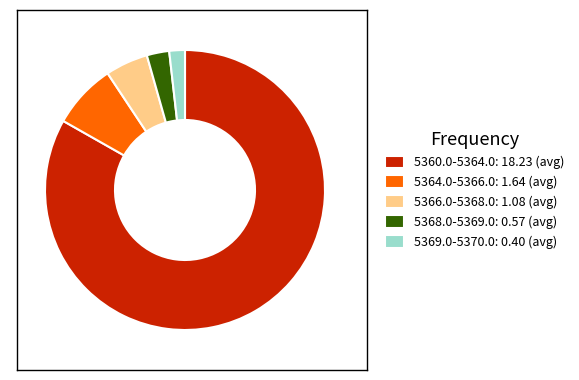

True or false: 5369.0-5370.0: 0.40 (avg) accounts for 2% of the total.

True